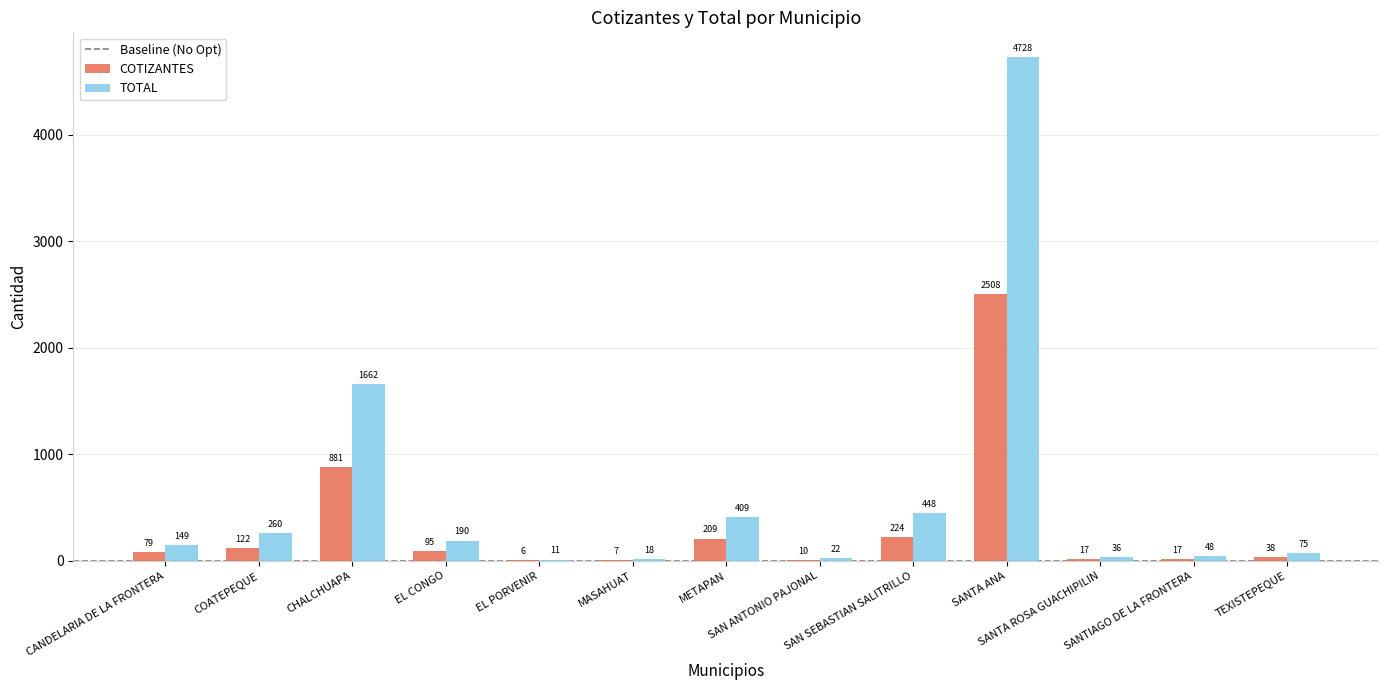

What is the maximum value shown in the chart?

4728